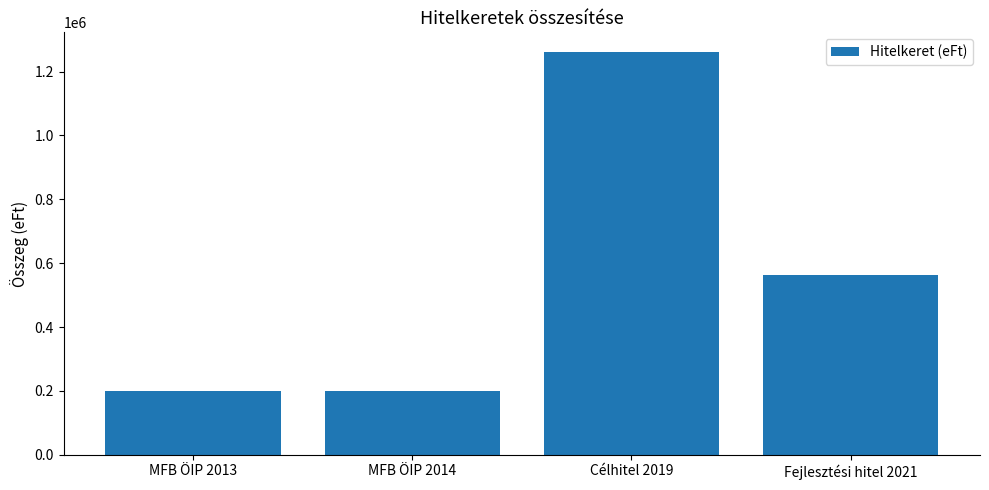

What is the label of the 4th bar from the left?

Fejlesztési hitel 2021